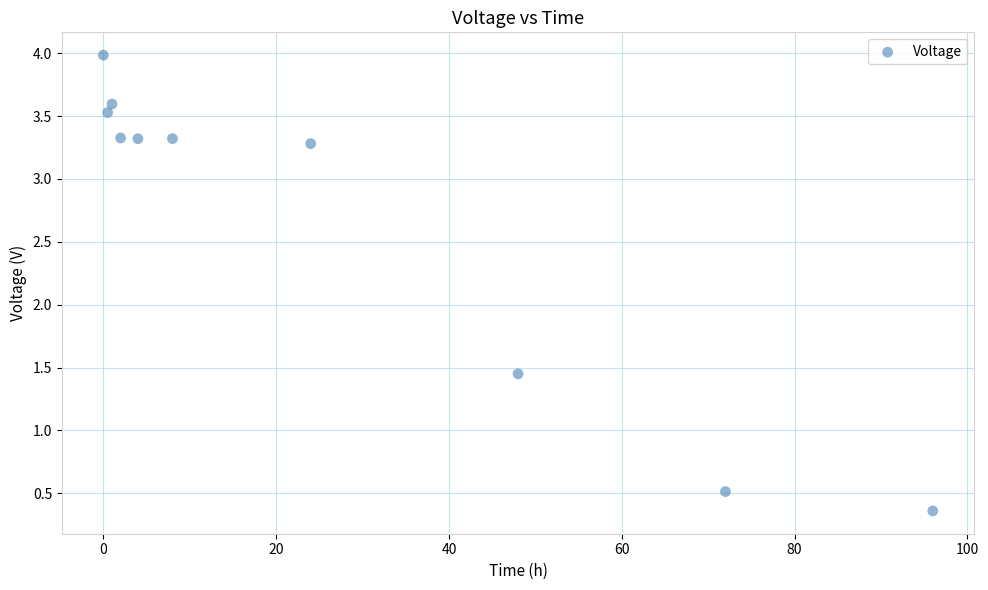

What is the average Y value?

2.7